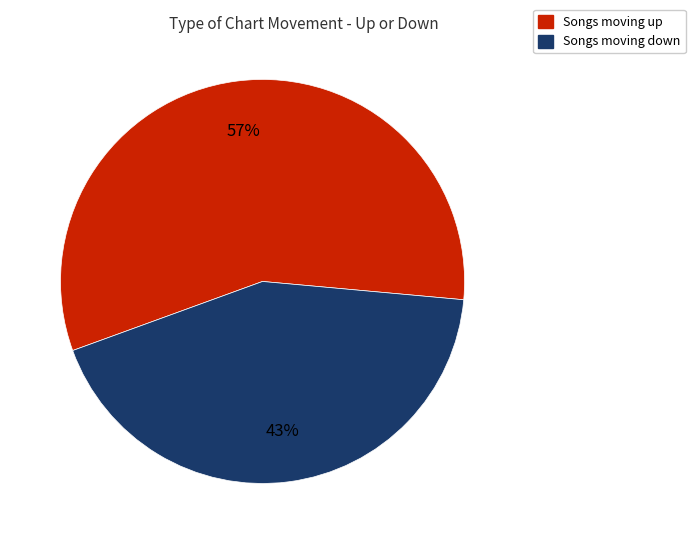

To the nearest percent, what is the difference between the largest and smallest slice percentages?

14%